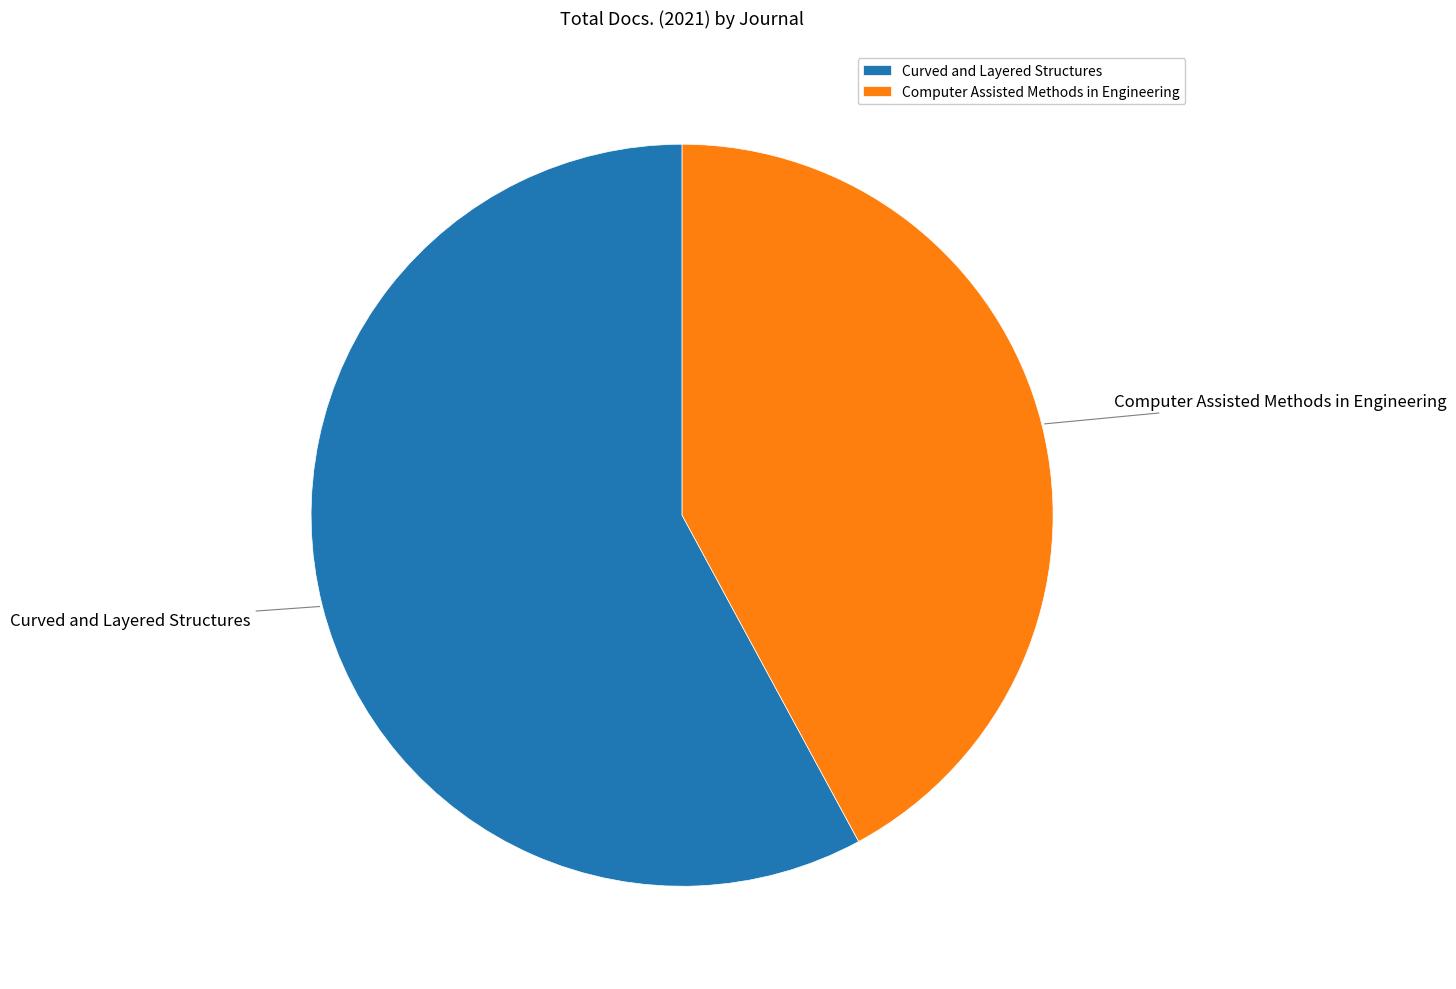

Which slice is the smallest?

Computer Assisted Methods in Engineering